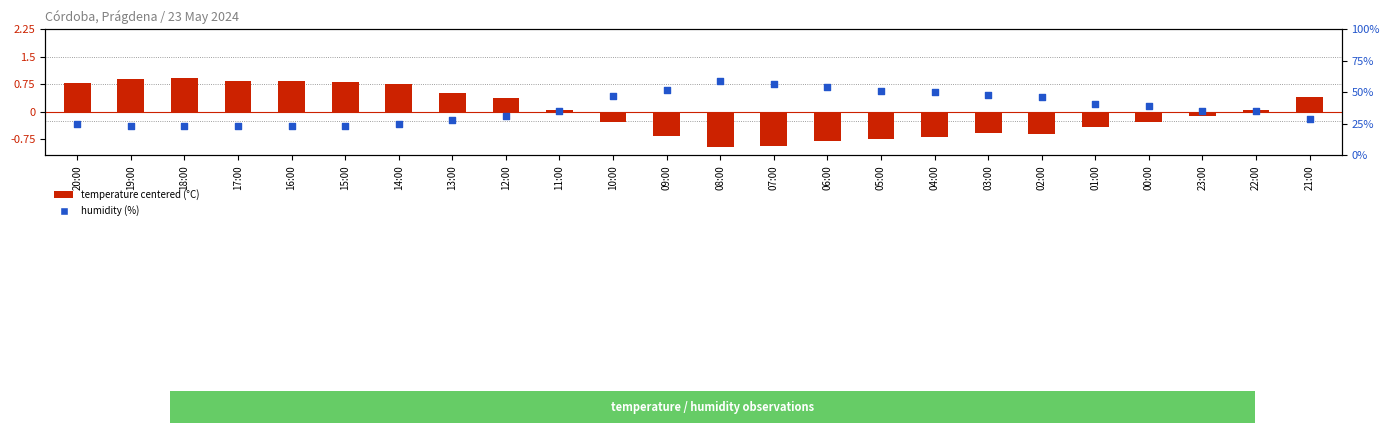

Is the value of humidity (%) at 05:00 greater than the value of temperature (centered) at 20:00?

Yes